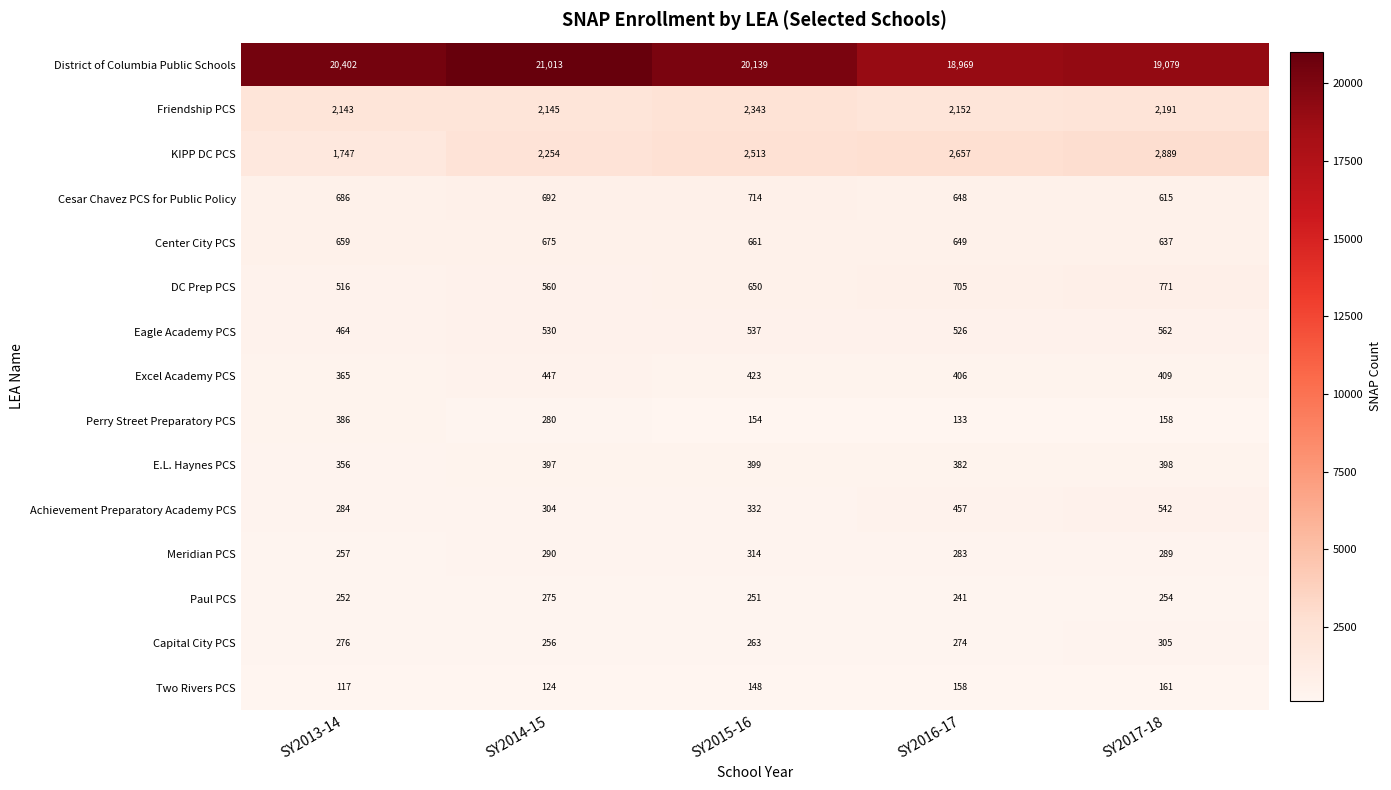

Rank the series at SY2013-14 from lowest to highest value.

Two Rivers PCS, Paul PCS, Meridian PCS, Capital City PCS, Achievement Preparatory Academy PCS, E.L. Haynes PCS, Excel Academy PCS, Perry Street Preparatory PCS, Eagle Academy PCS, DC Prep PCS, Center City PCS, Cesar Chavez PCS for Public Policy, KIPP DC PCS, Friendship PCS, District of Columbia Public Schools